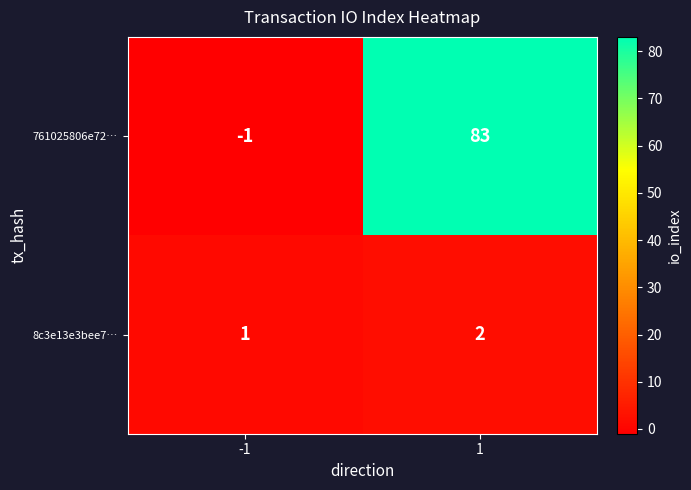

How many positive values does the 761025806e72… series have?

1